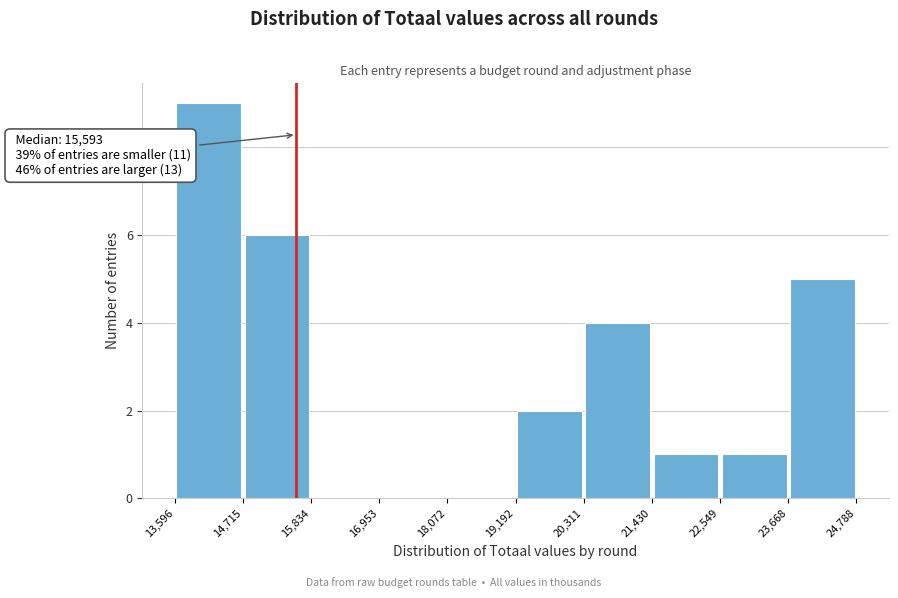

Over which range of the x-axis is the bar tallest?

13,596 to 14,715